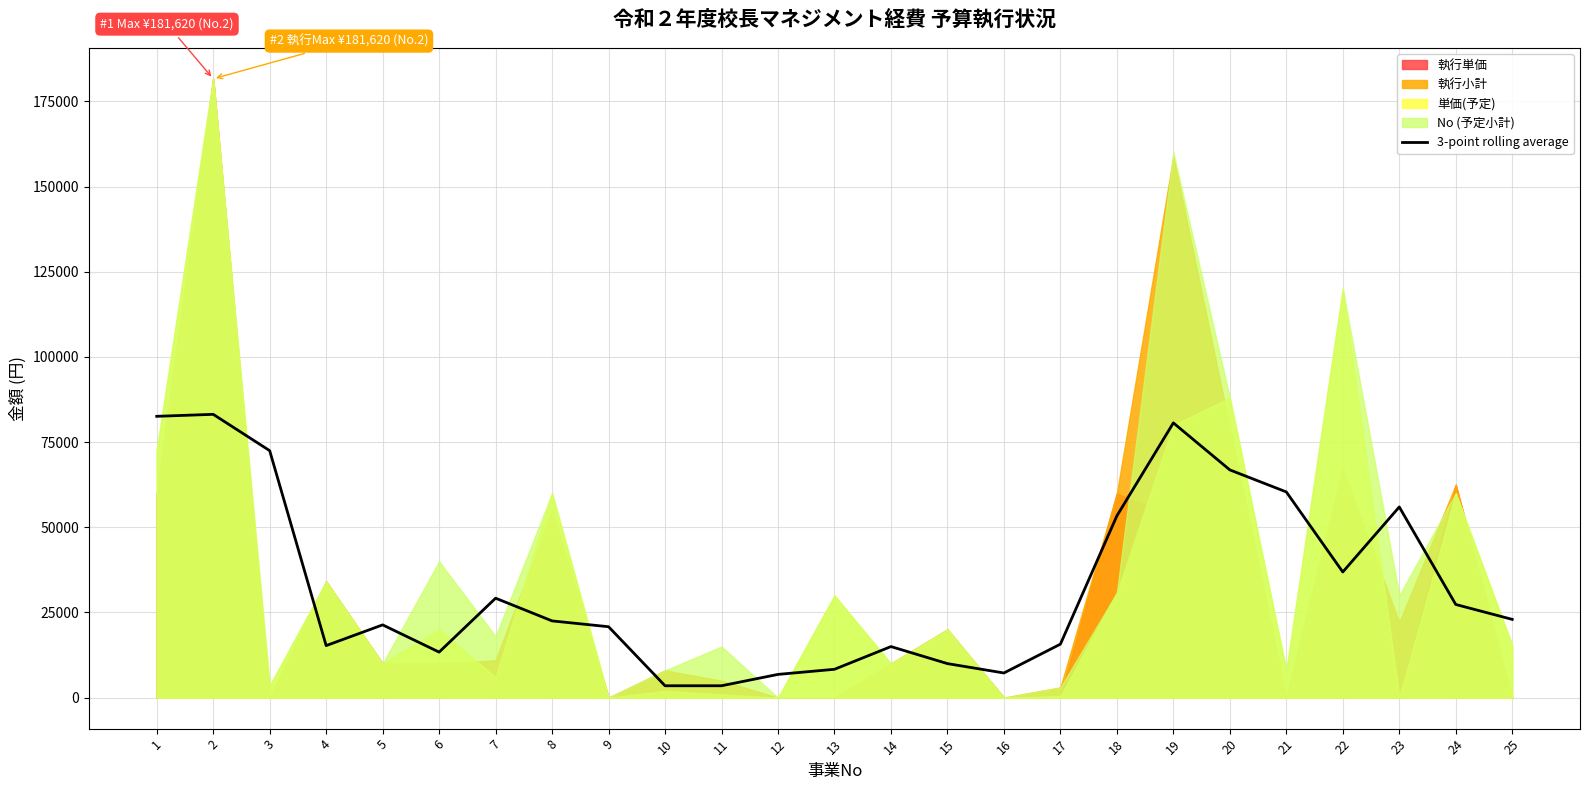

The value of 3-point rolling average at 4 is 15283.3. True or false?

True